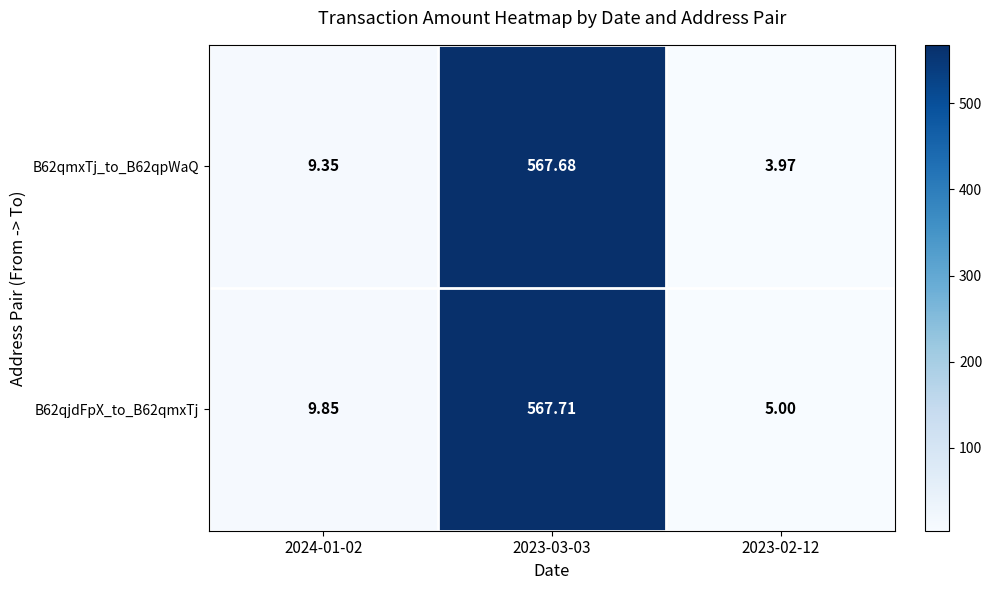

Is the value of B62qmxTj_to_B62qpWaQ at 2024-01-02 greater than the value of B62qjdFpX_to_B62qmxTj at 2024-01-02?

No